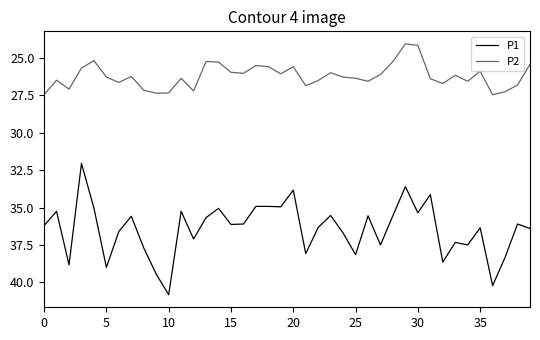

Does the chart have visible grid lines?

No